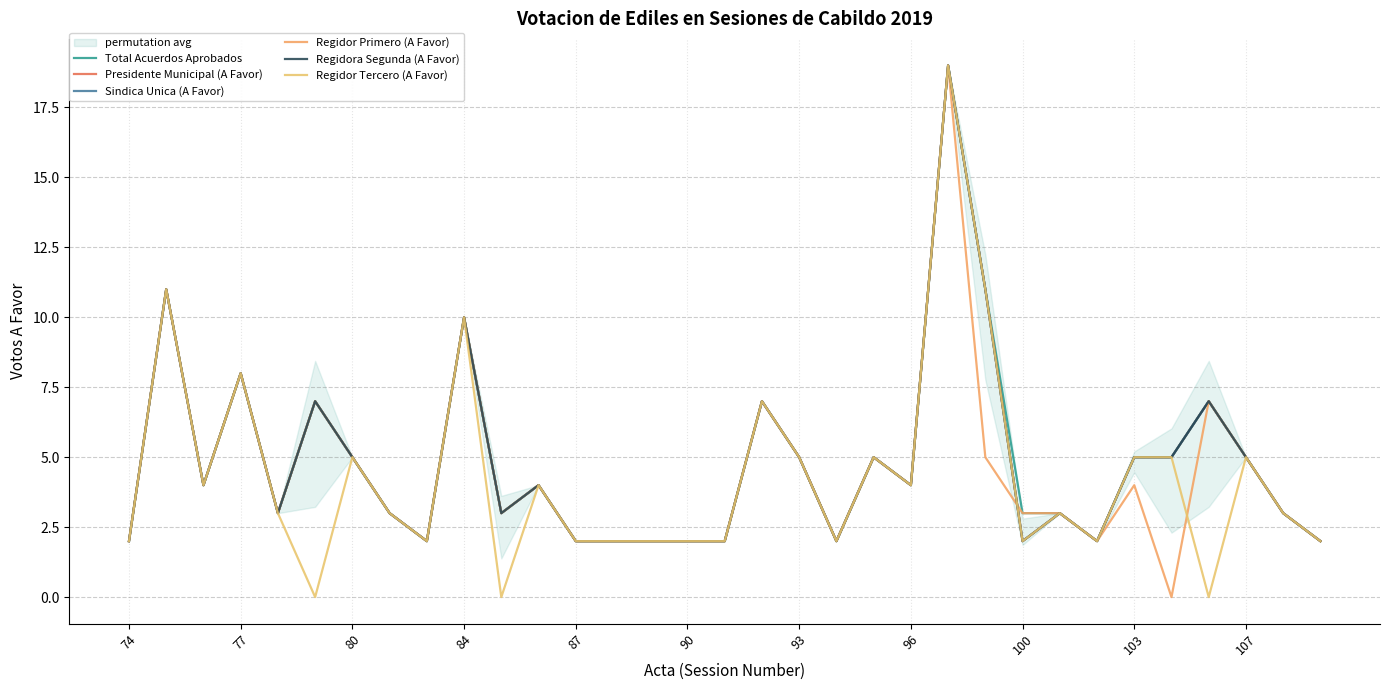

True or false: Regidor Tercero (A Favor) has more than 1 interior local peaks.

True